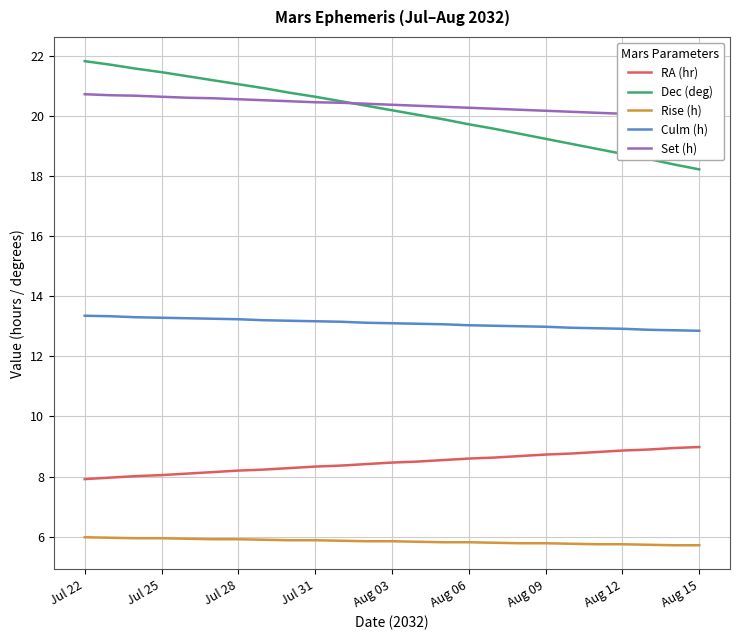

Rank the series at 13 from lowest to highest value.

Rise (h), RA (hr), Culm (h), Dec (deg), Set (h)